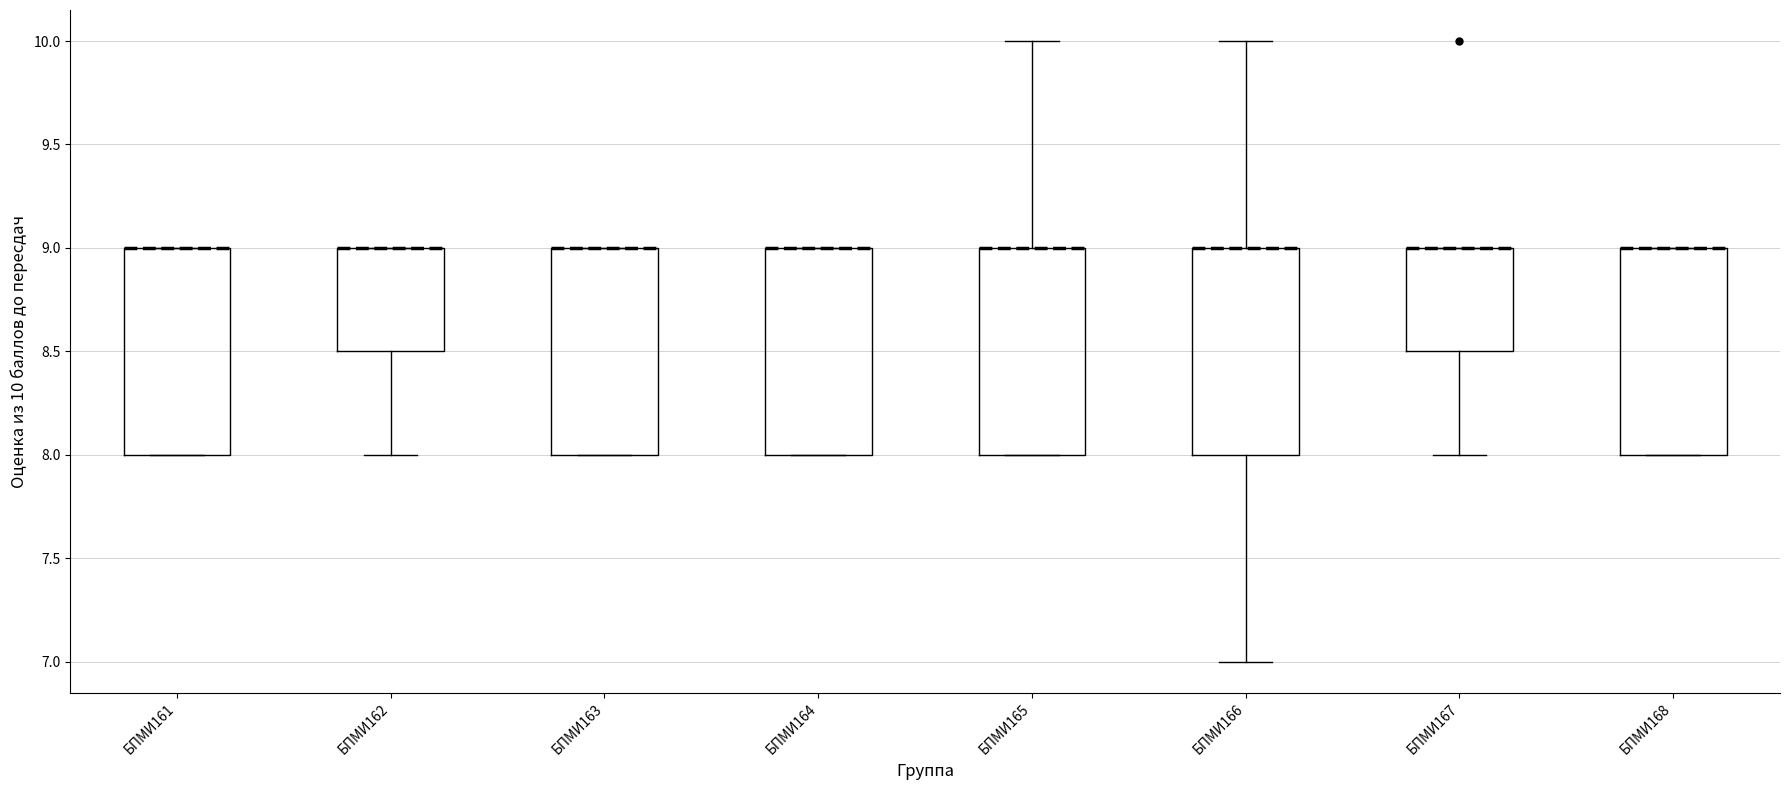

Where is the lower edge of the box for БПМИ161 on the y-axis? The values are not printed on the chart, so give them approximately, as read against the axis.

8.0